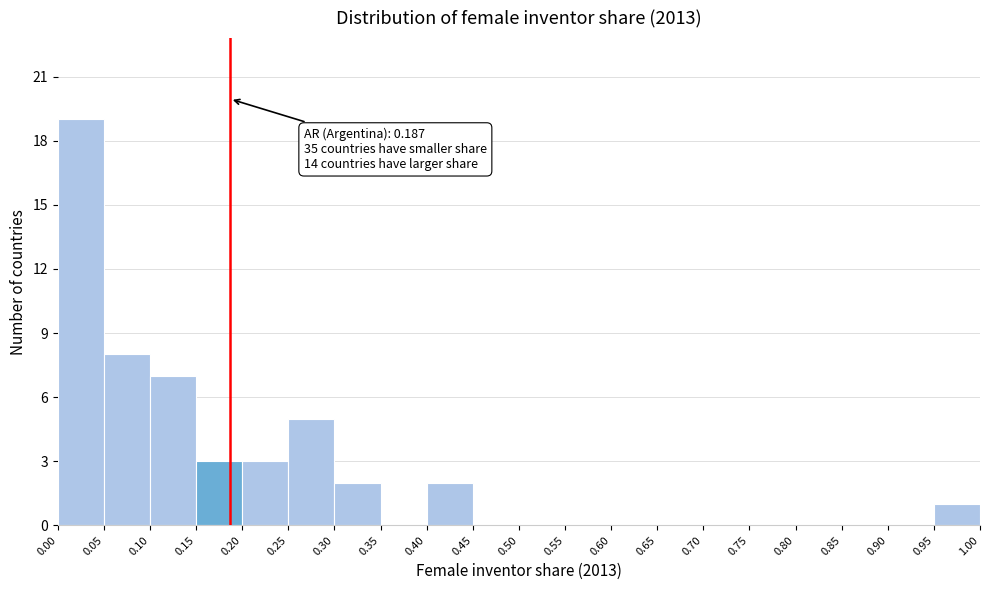

Over which range of the x-axis is the bar tallest?

0.00 to 0.05